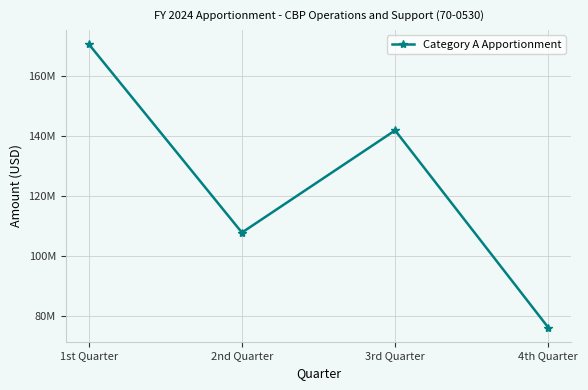

Count the values in the range 107950000 to 170750000.

3